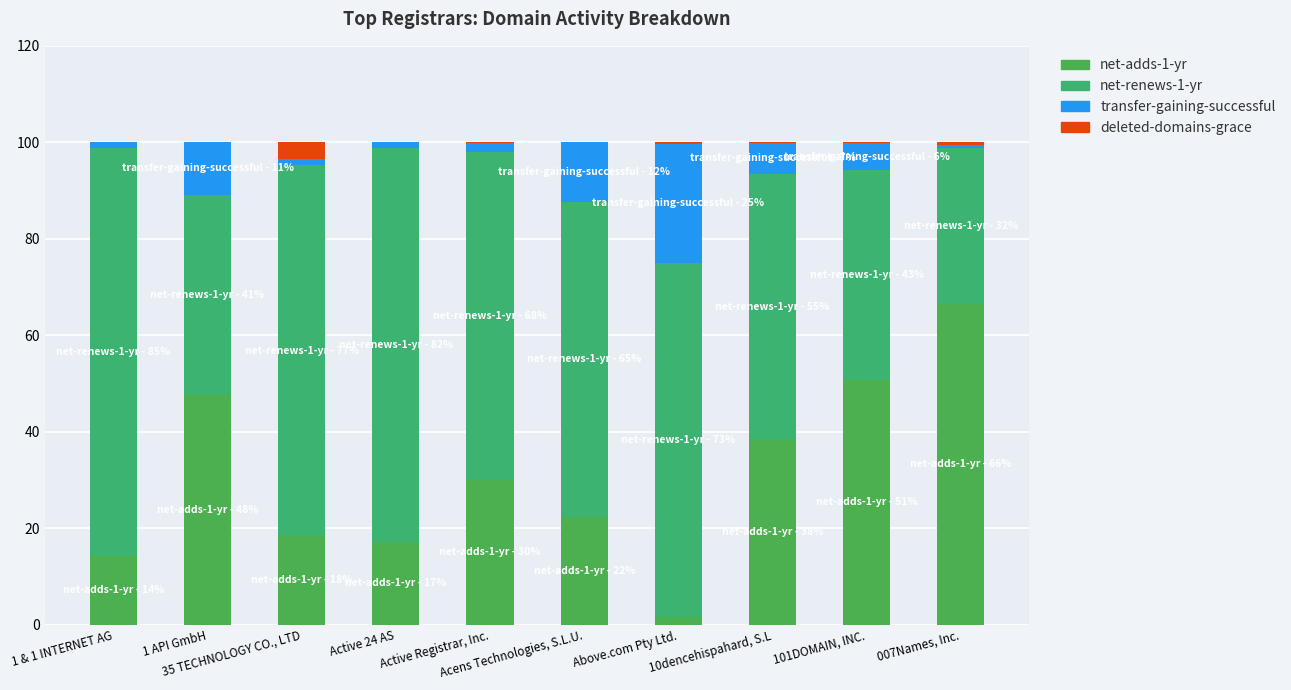

Does the chart contain stacked bars?

Yes